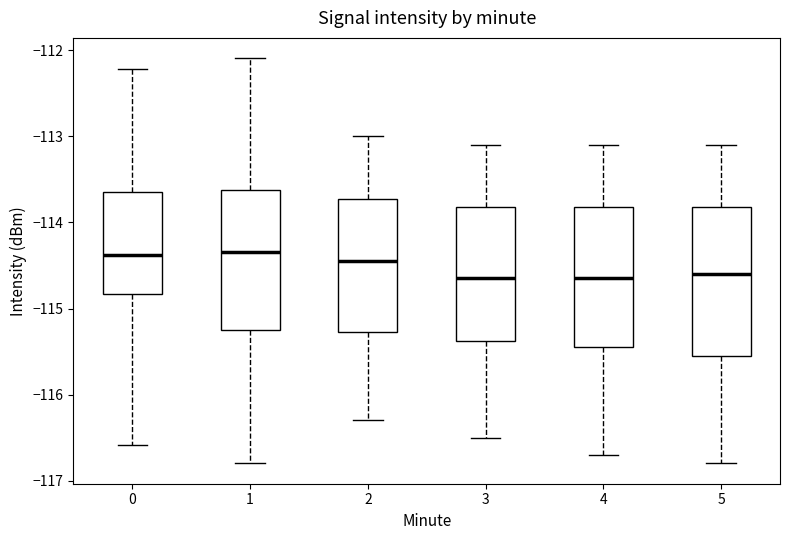

Where does the upper whisker of the box at x = 1 end on the y-axis? The values are not printed on the chart, so give them approximately, as read against the axis.

-112.1